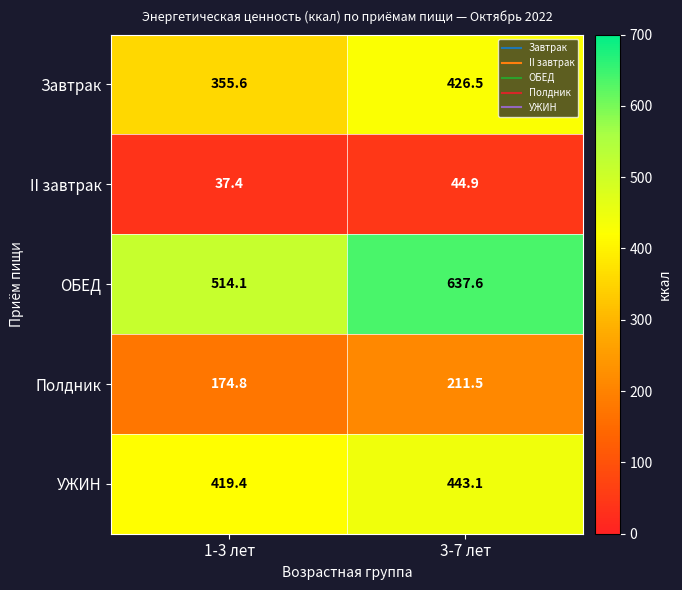

Which label corresponds to the largest value in the chart?

3-7 лет